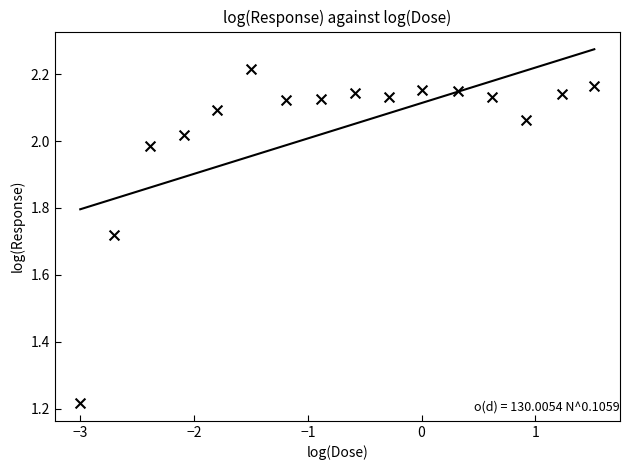

What is the range of X values (max minus min)?

4.5